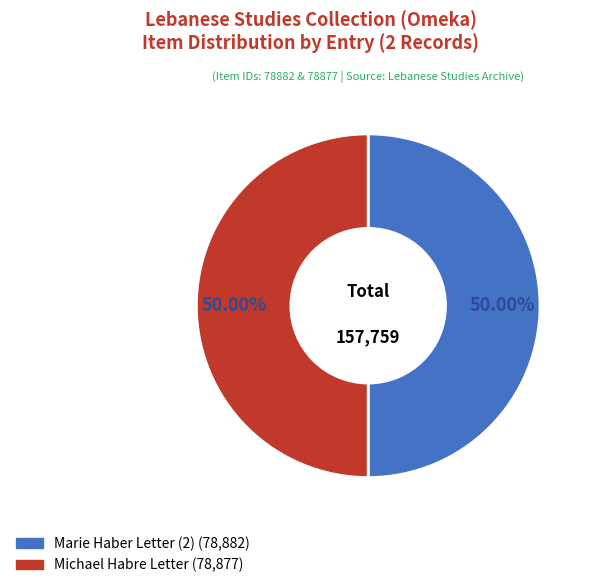

To the nearest percent, what is the combined percentage of Michael Habre Letter and Marie Haber Letter (2)?

100%